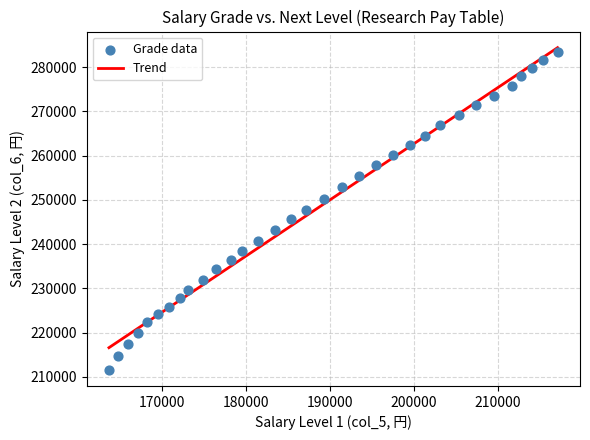

What is the range of X values (max minus min)?

53469